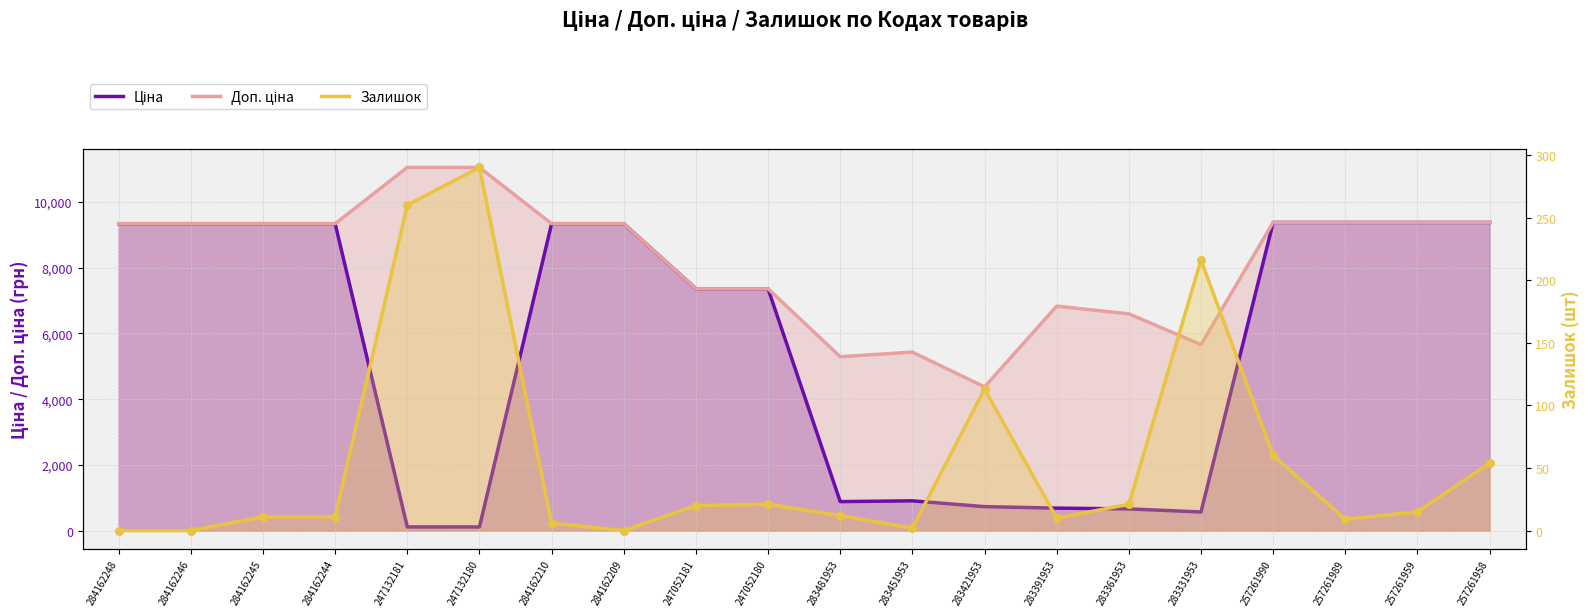

Which series reaches the maximum Y coordinate?

Доп. ціна